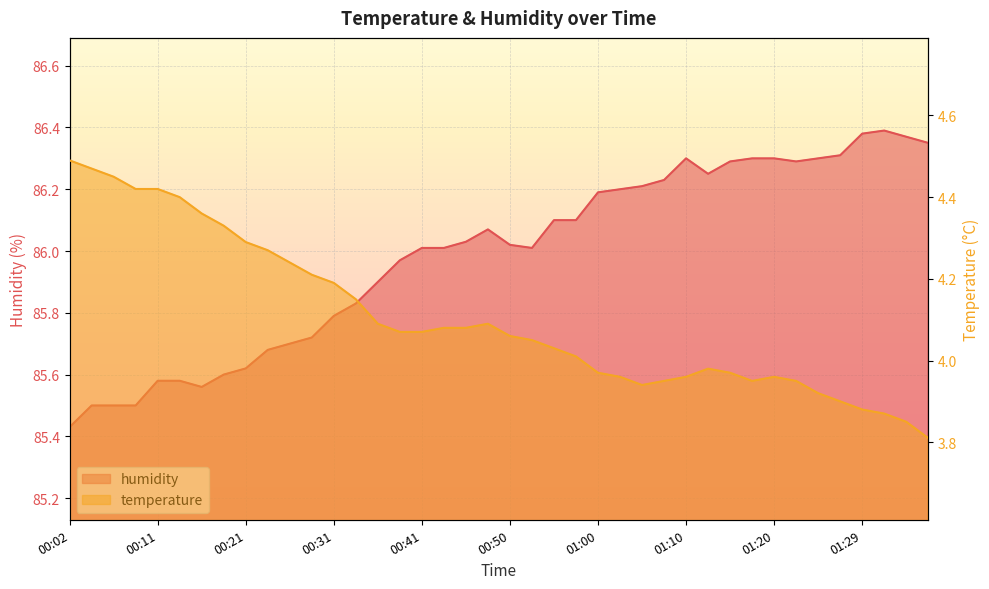

True or false: temperature has a value of 4.0 at 01:17.

True